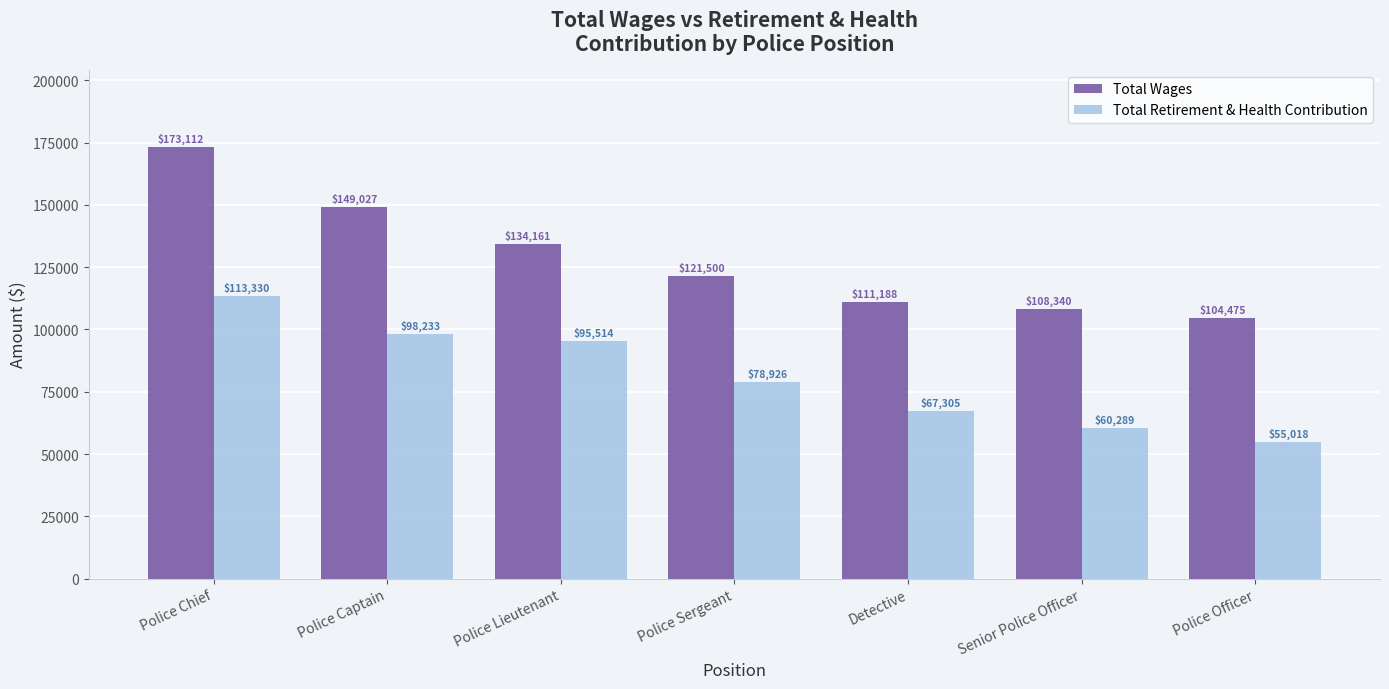

Which series has the largest total across all categories?

Total Wages